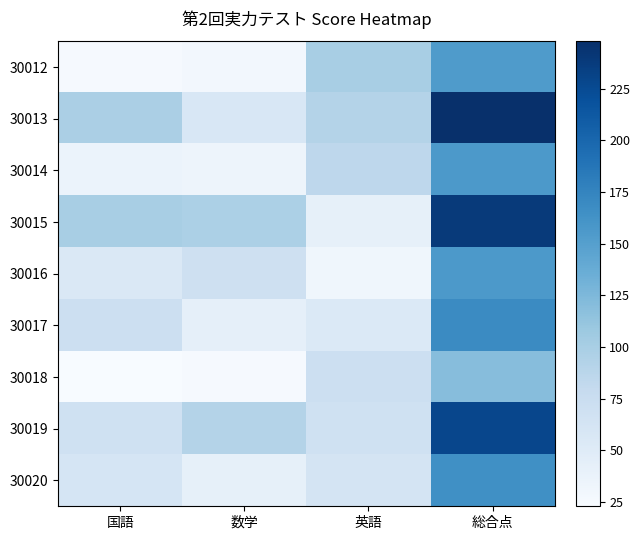

At which category is the sum across all series the highest?

総合点